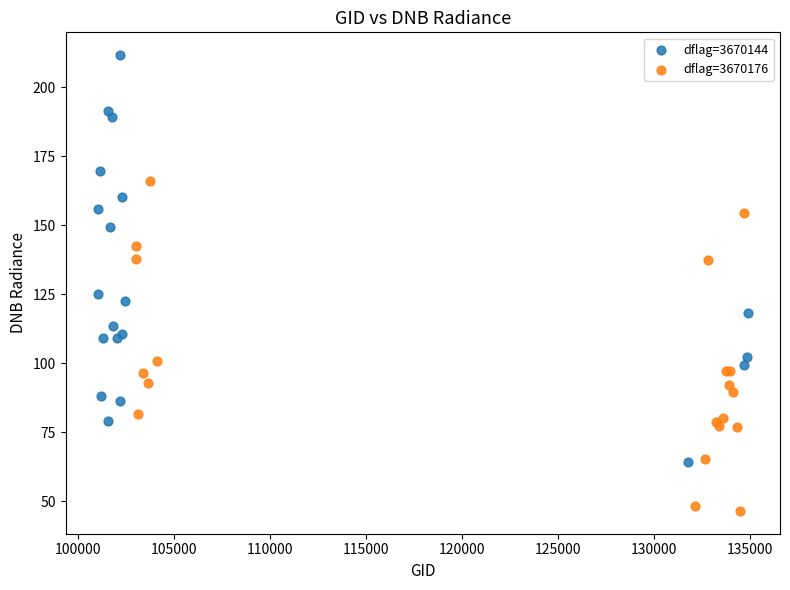

Which series contains the lowest Y value?

dflag=3670176